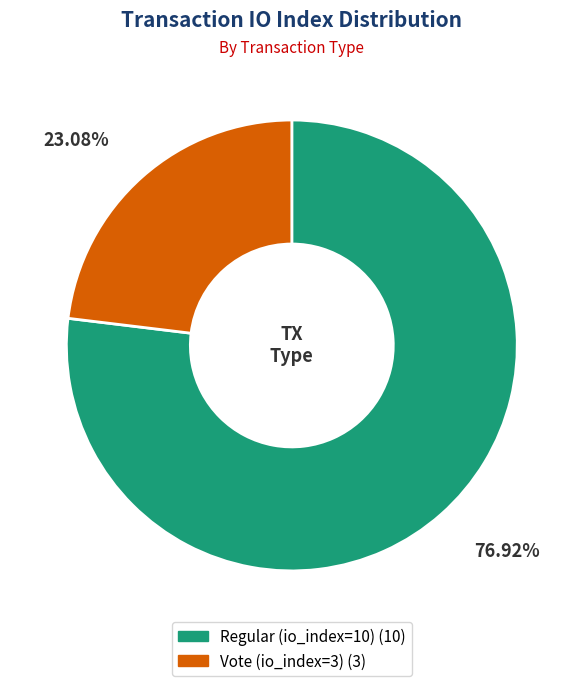

Count the number of slices in the pie.

2